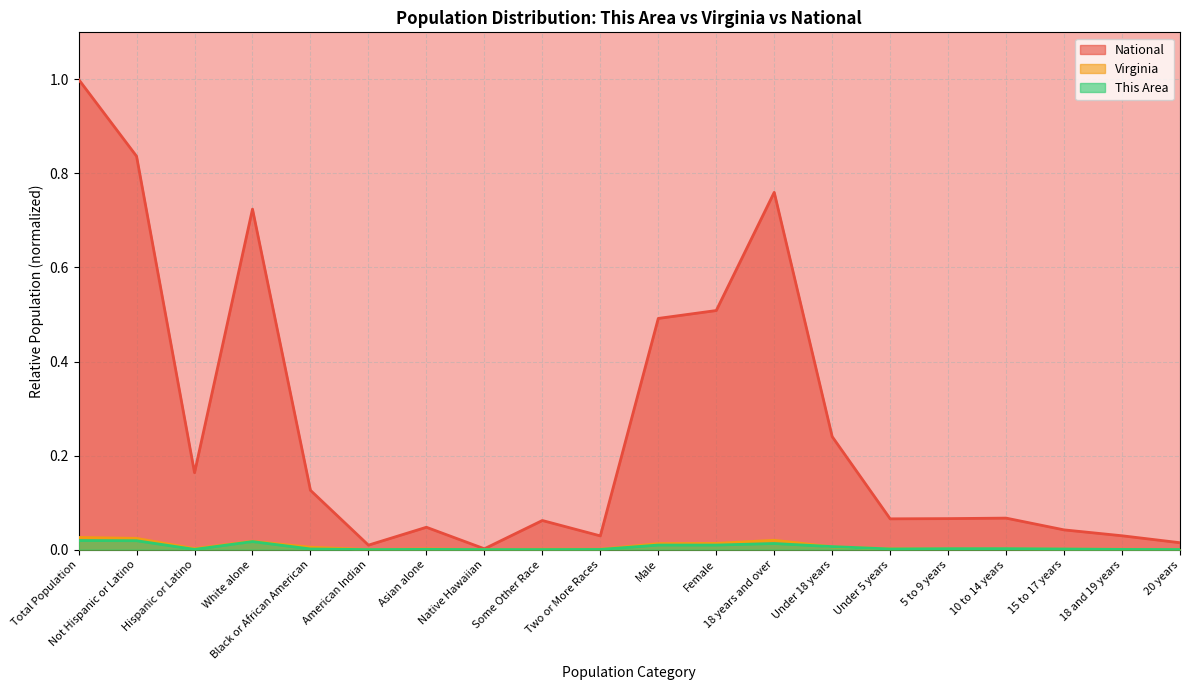

Which series has the largest total across all categories?

National